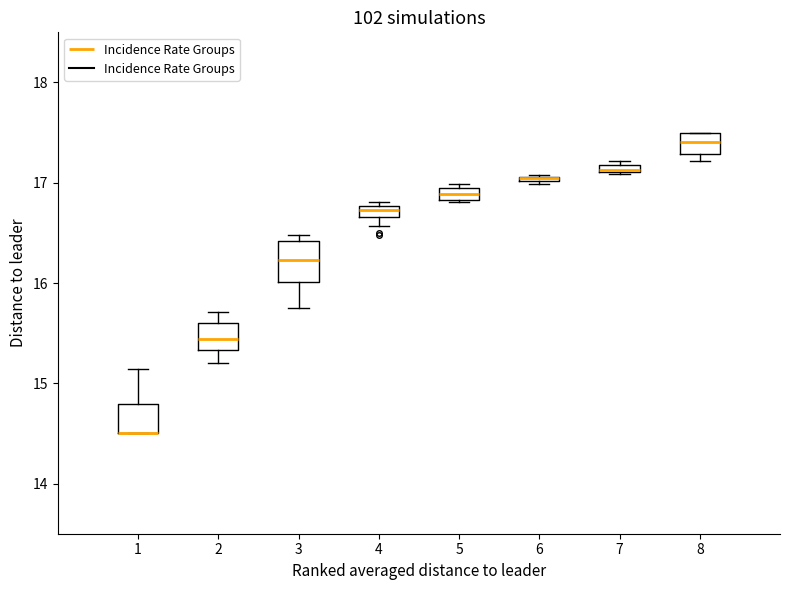

Where does the lower whisker of the box at x = 2 end on the y-axis? The values are not printed on the chart, so give them approximately, as read against the axis.

15.2